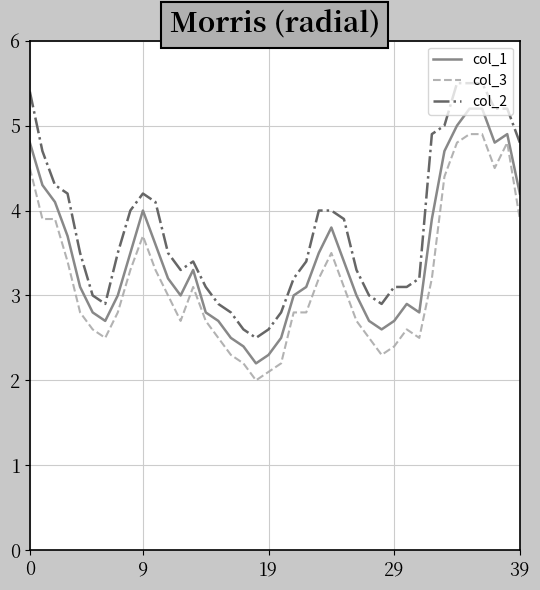

True or false: col_3 and col_2 cross at least once.

False